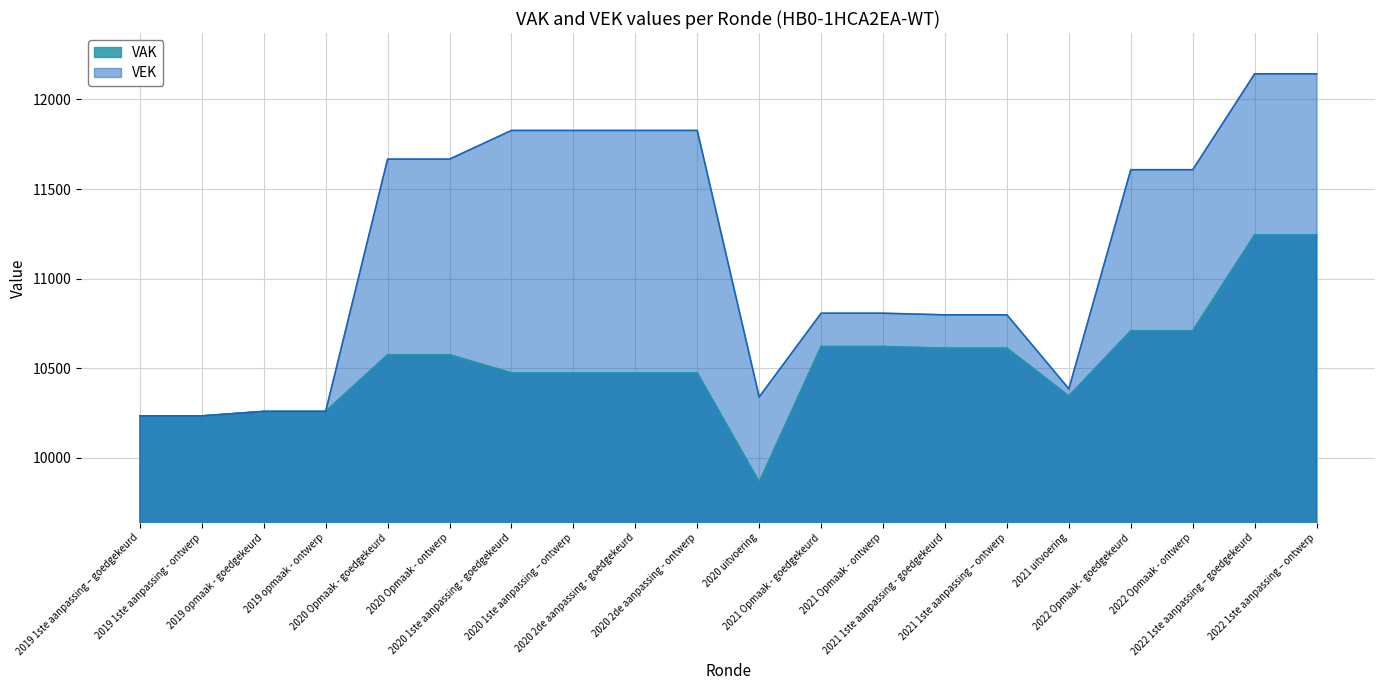

What value does the VEK series have at 2020 2de aanpassing - goedgekeurd?

11827